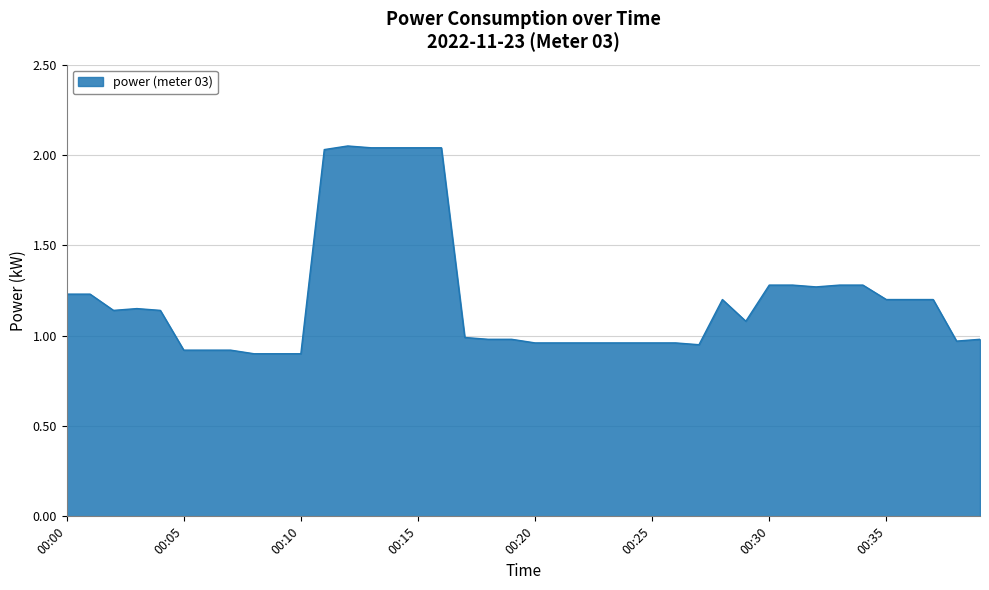

Does the chart display data point markers on the line(s)?

No